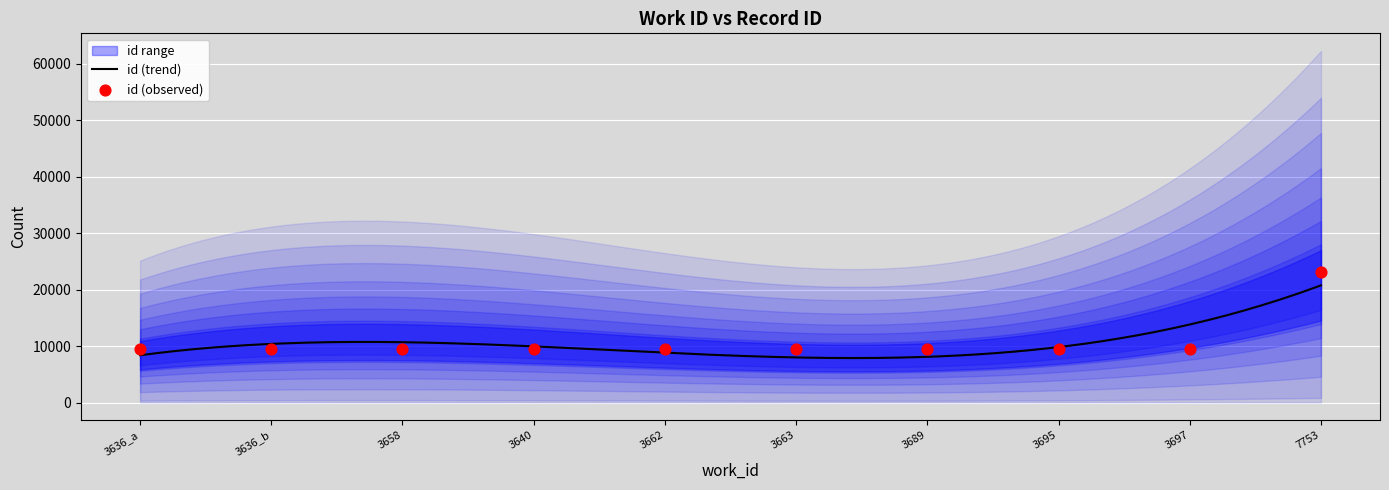

Which has a higher value, 3640 or 3663?

3663